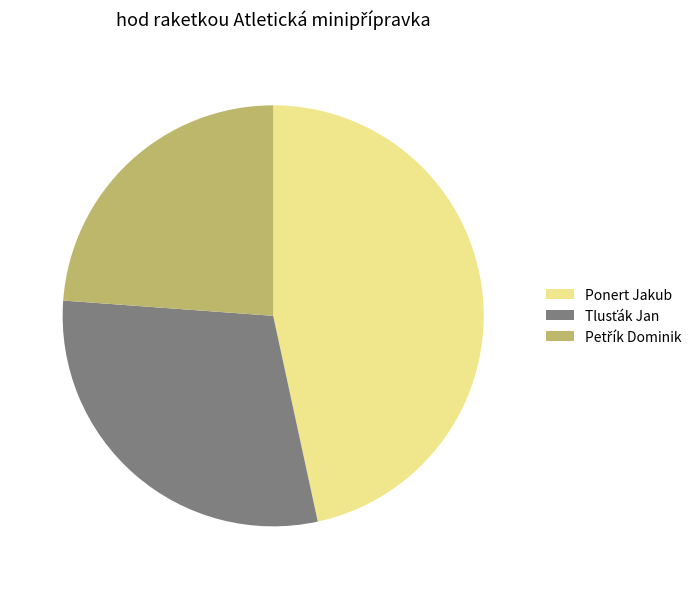

Does any single category account for the majority?

No